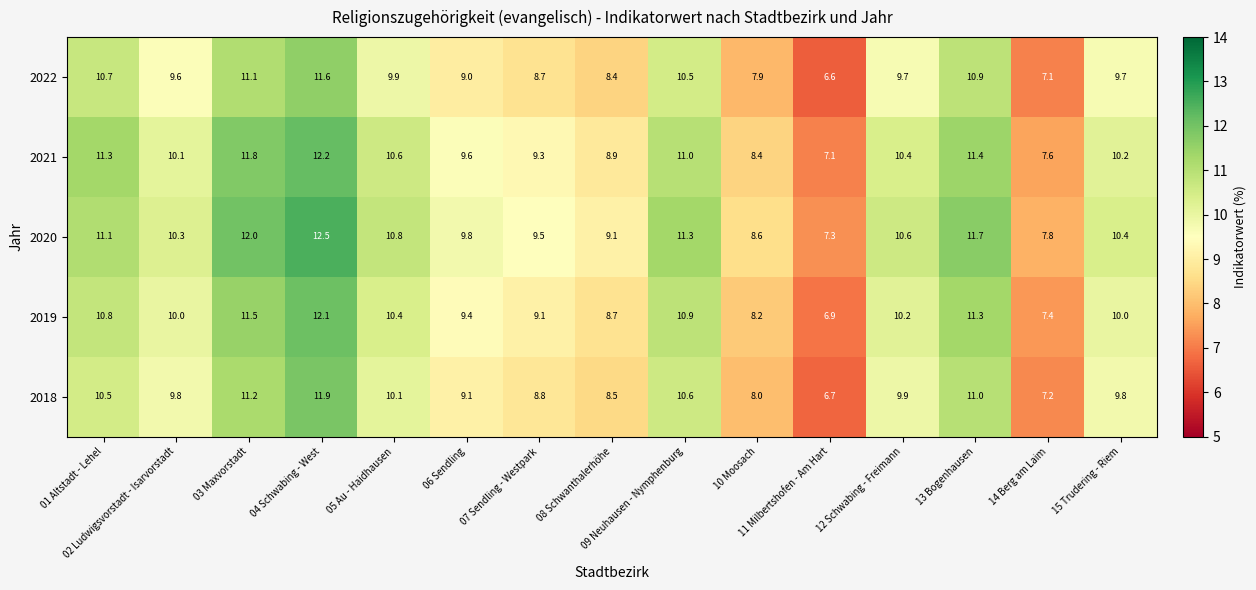

At how many categories does at least one series exceed 9?

12